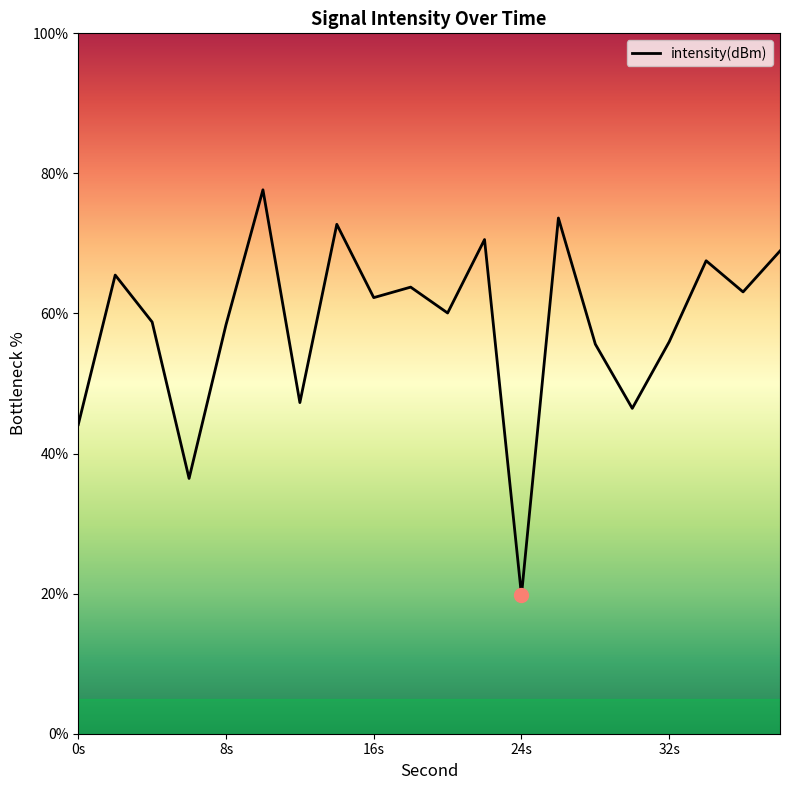

What is the approximate value at 20?

60.1